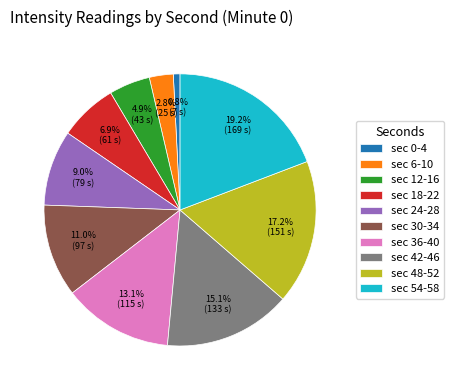

Is there any slice that represents more than half of the pie?

No